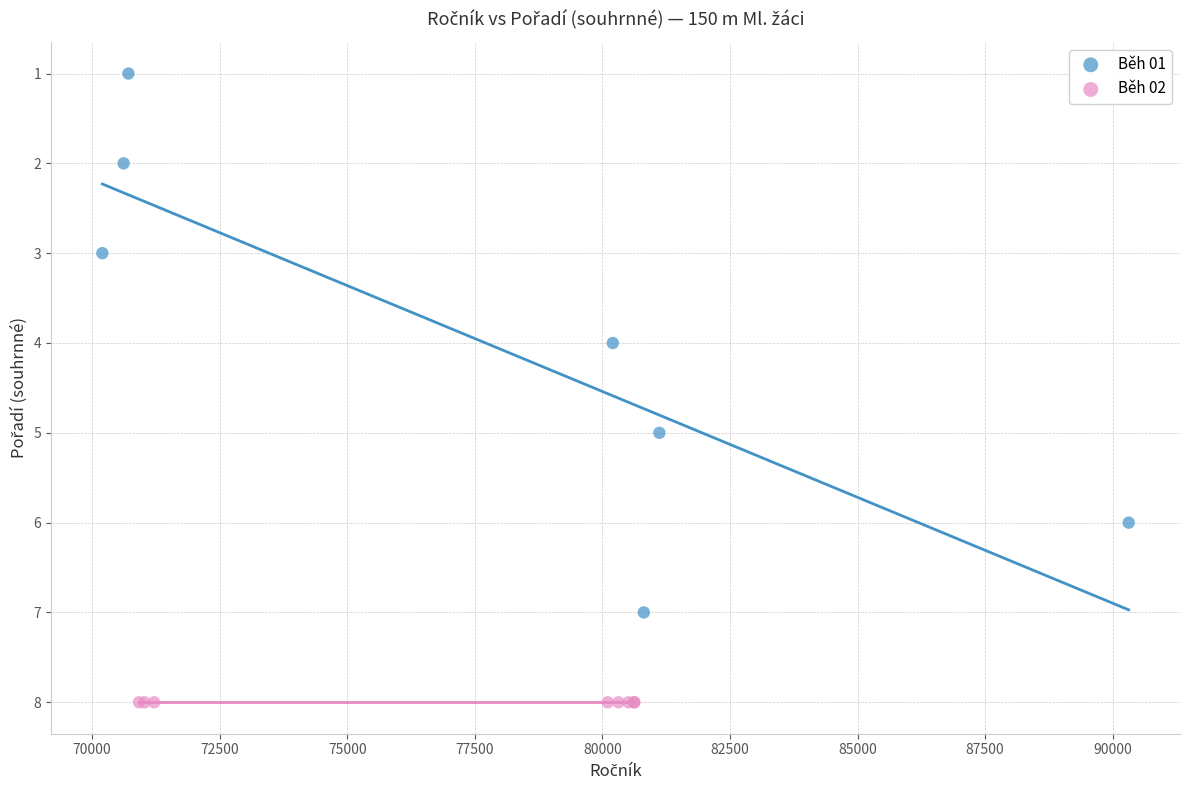

Which series reaches the minimum Y coordinate?

Běh 01